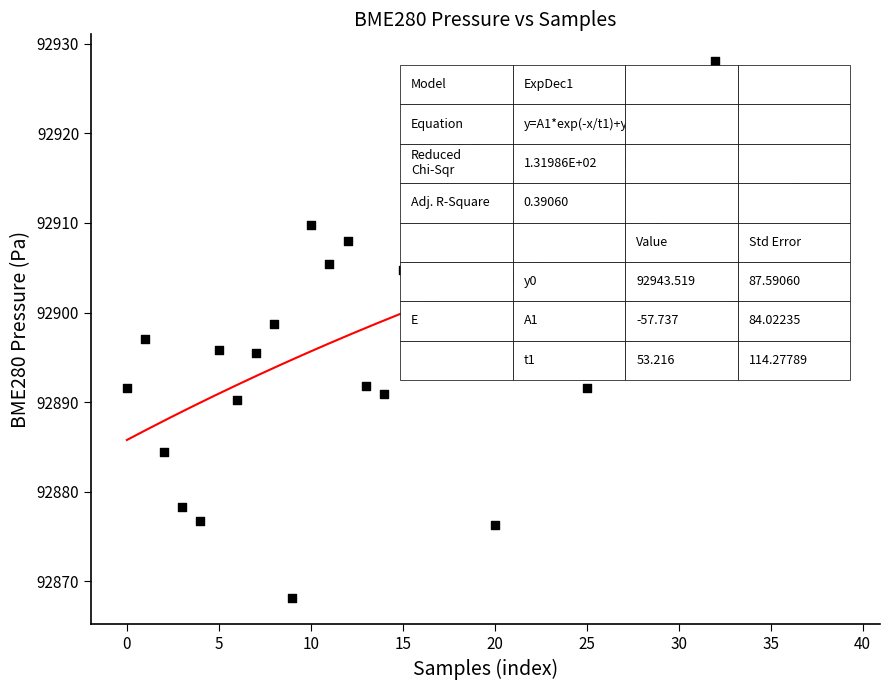

What is the range of Y values (max minus min)?

59.9